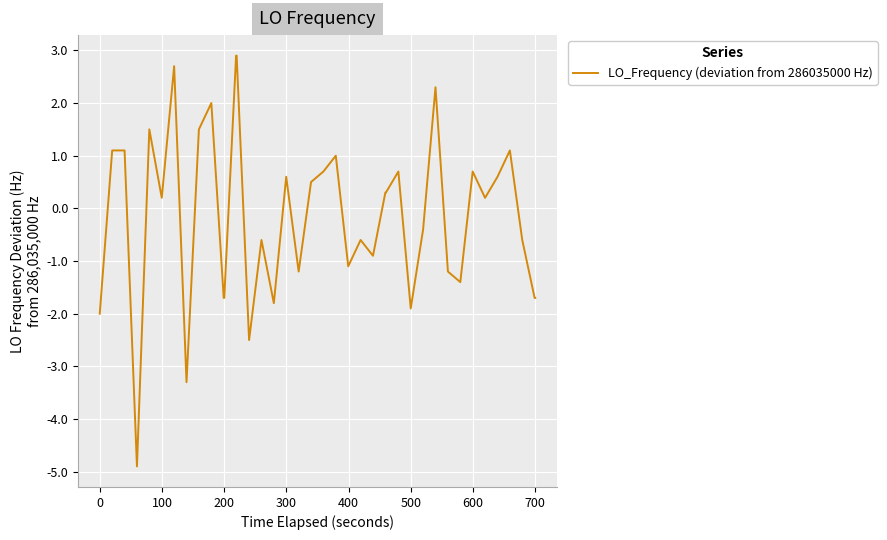

What is the greatest value displayed?

2.9